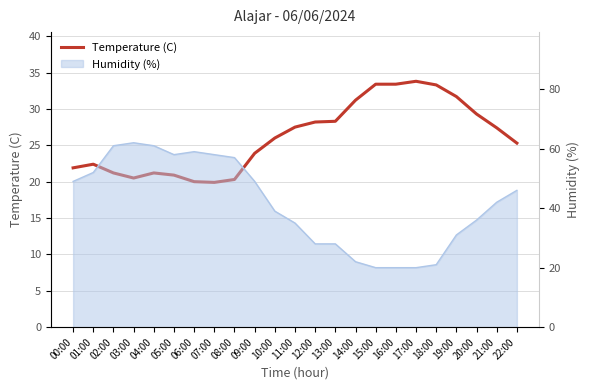

What is the value of the 18th point from the left?

33.8